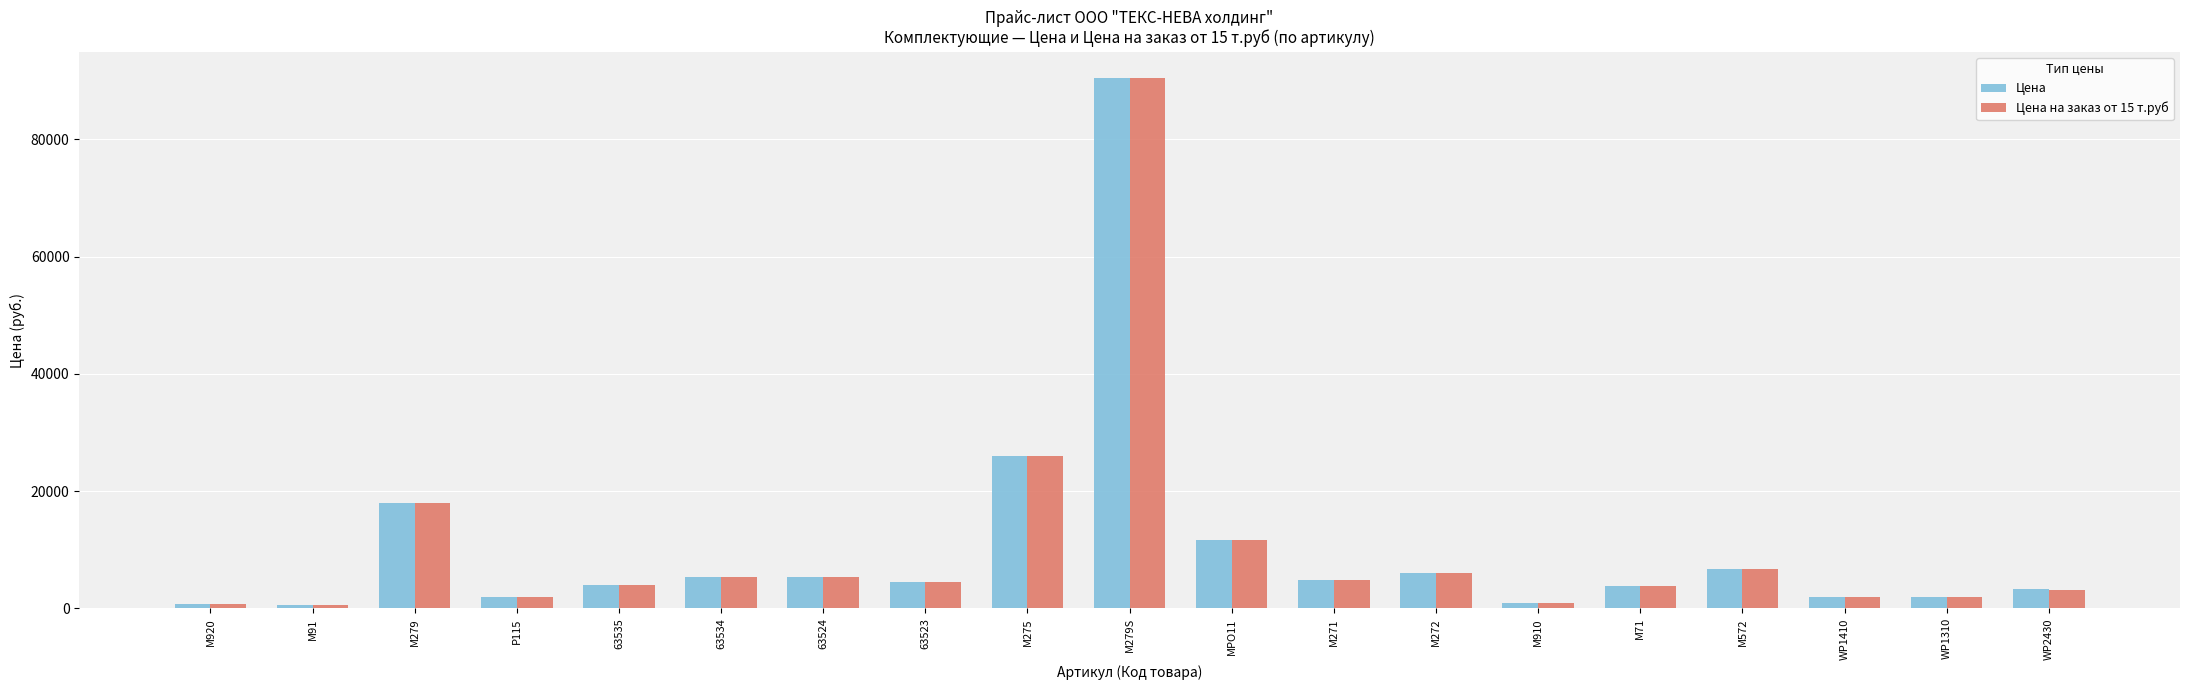

What is the lowest value of the Цена на заказ от 15 т.руб series?

538